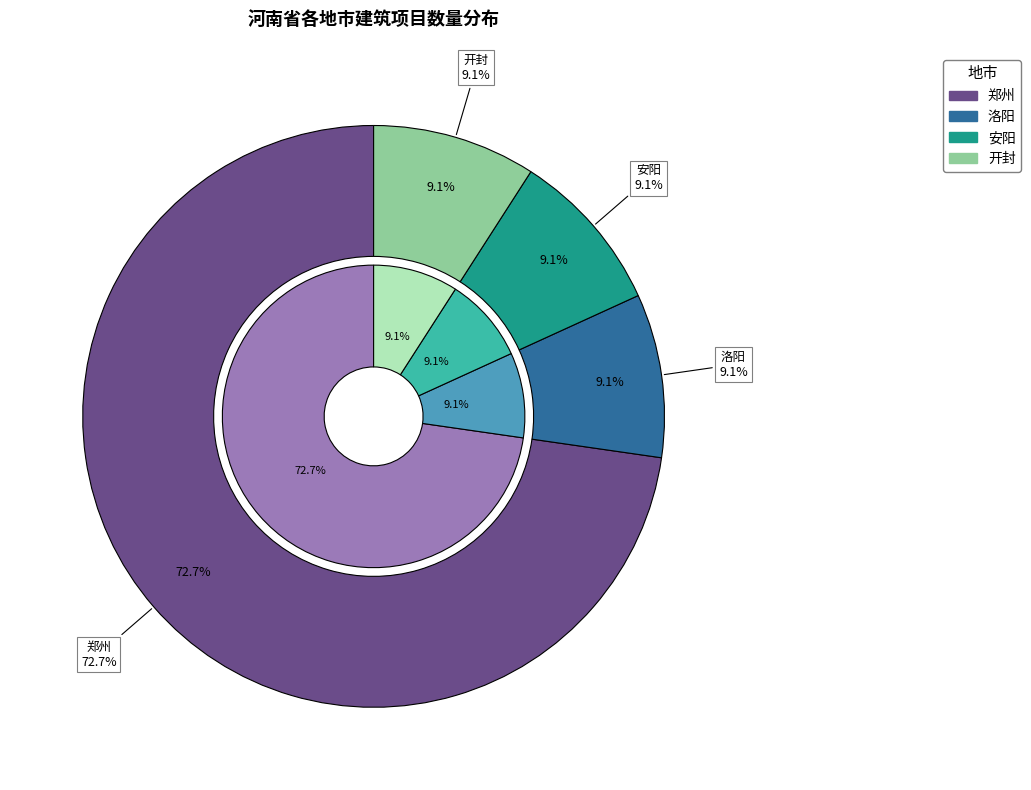

What is the change in value from 郑州 to 洛阳?

-7